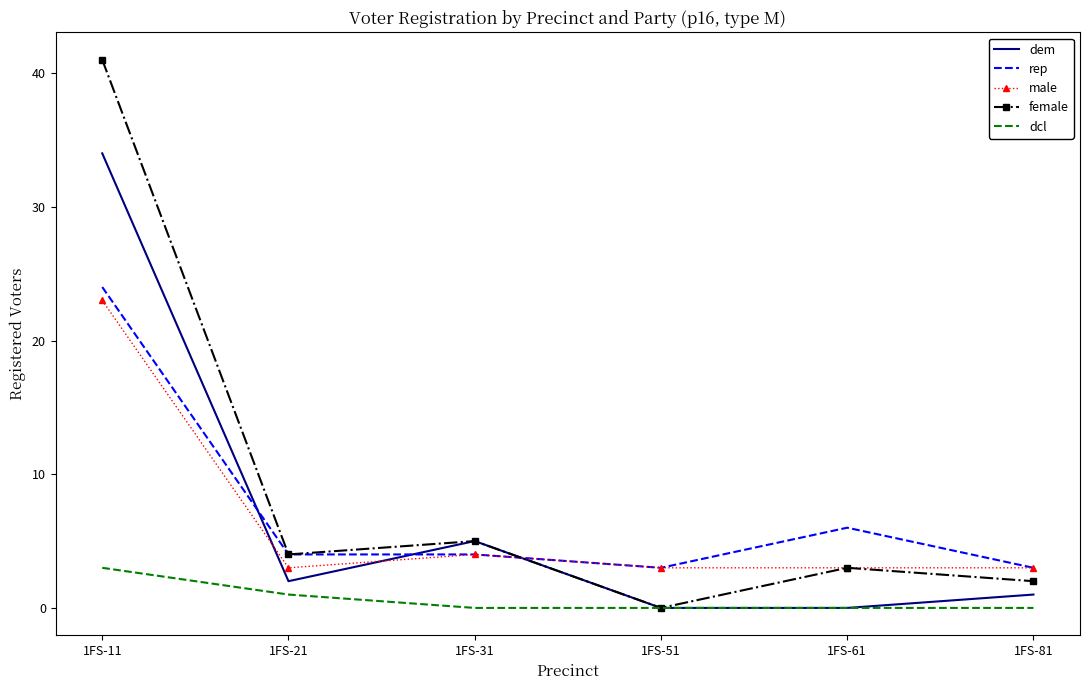

The value of female at 1FS-61 is 3. True or false?

True